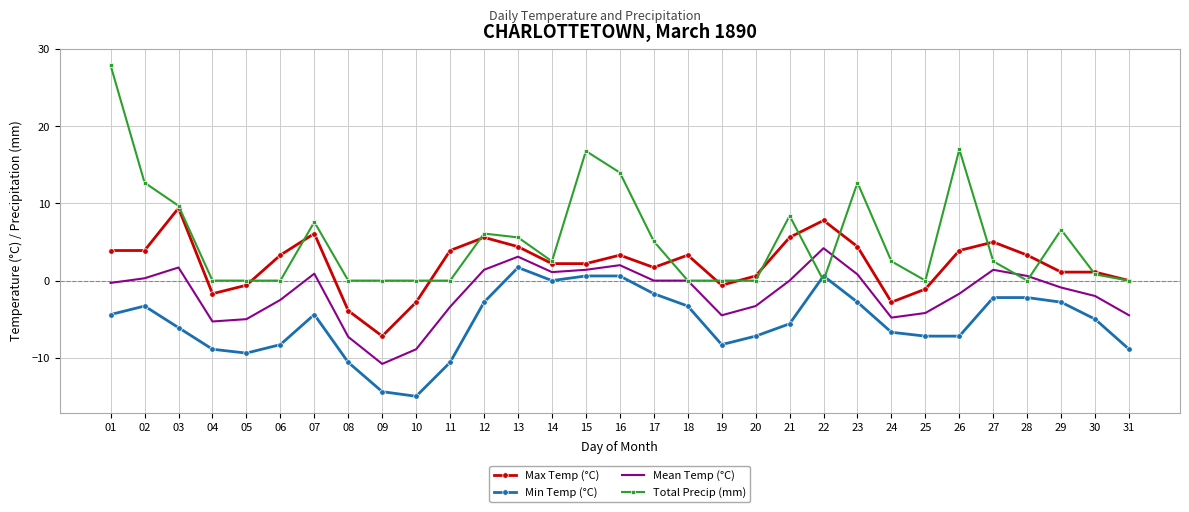

What are all the series names shown in the legend?

Max Temp (°C), Min Temp (°C), Mean Temp (°C), Total Precip (mm)